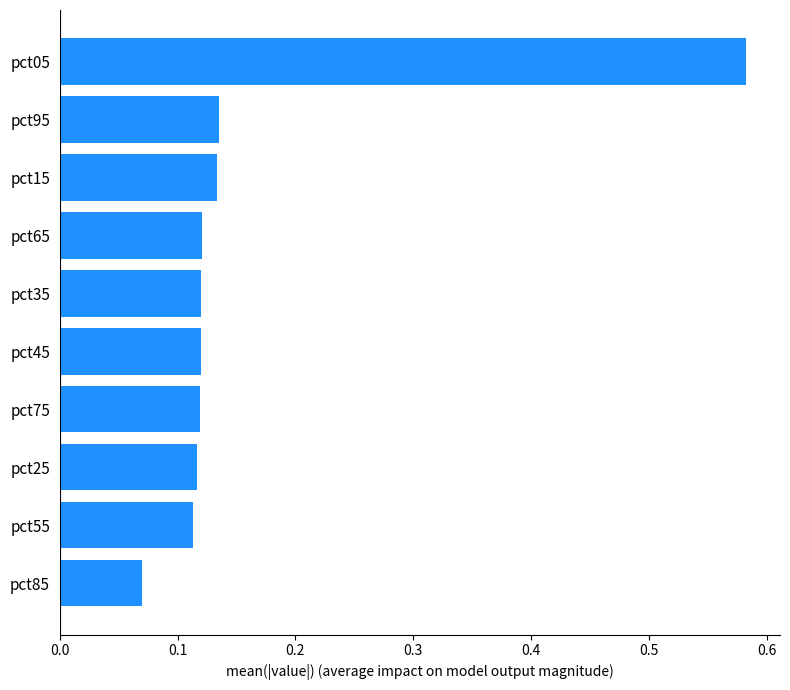

At which label is the value closest to 0?

pct85